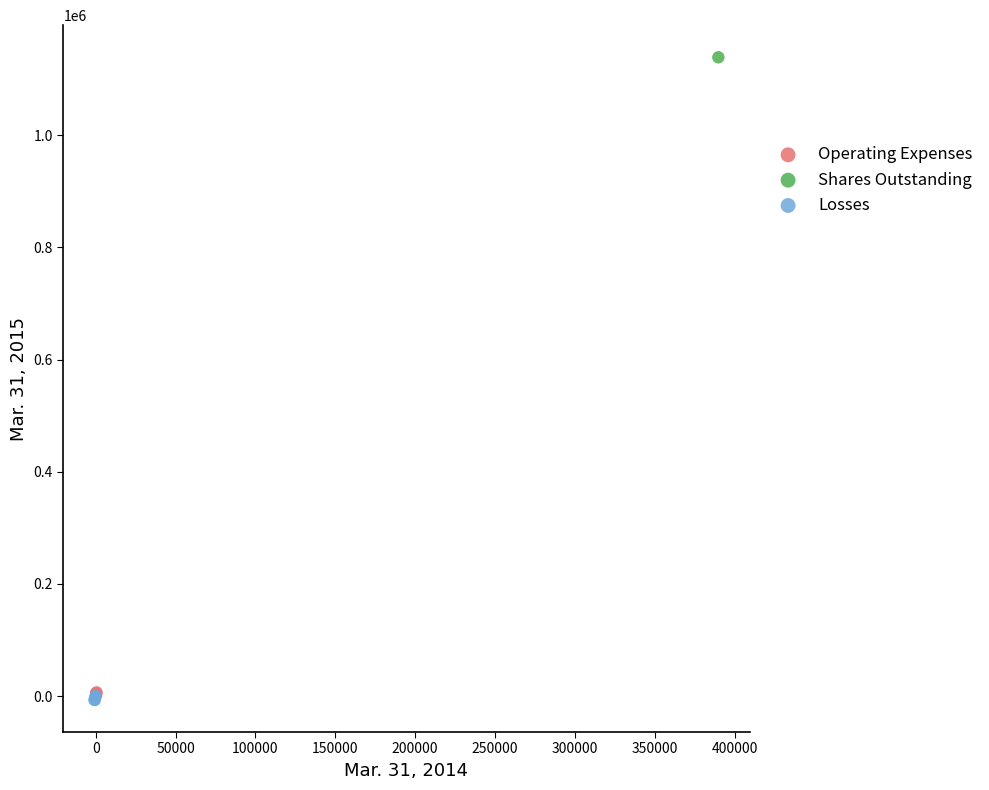

What are all the series names shown in the legend?

Operating Expenses, Shares Outstanding, Losses